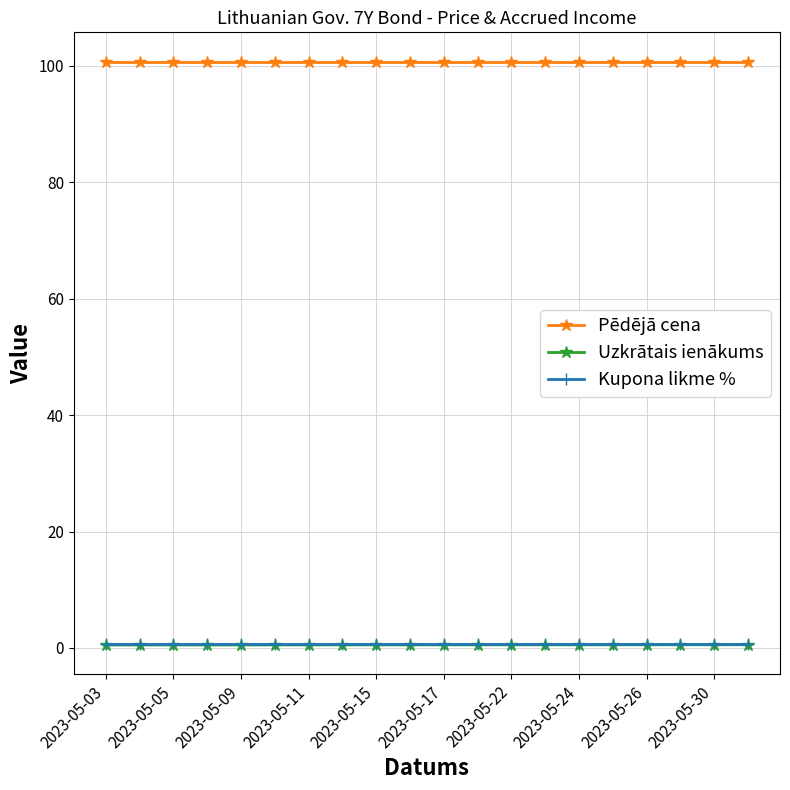

How many distinct data groups are displayed?

3